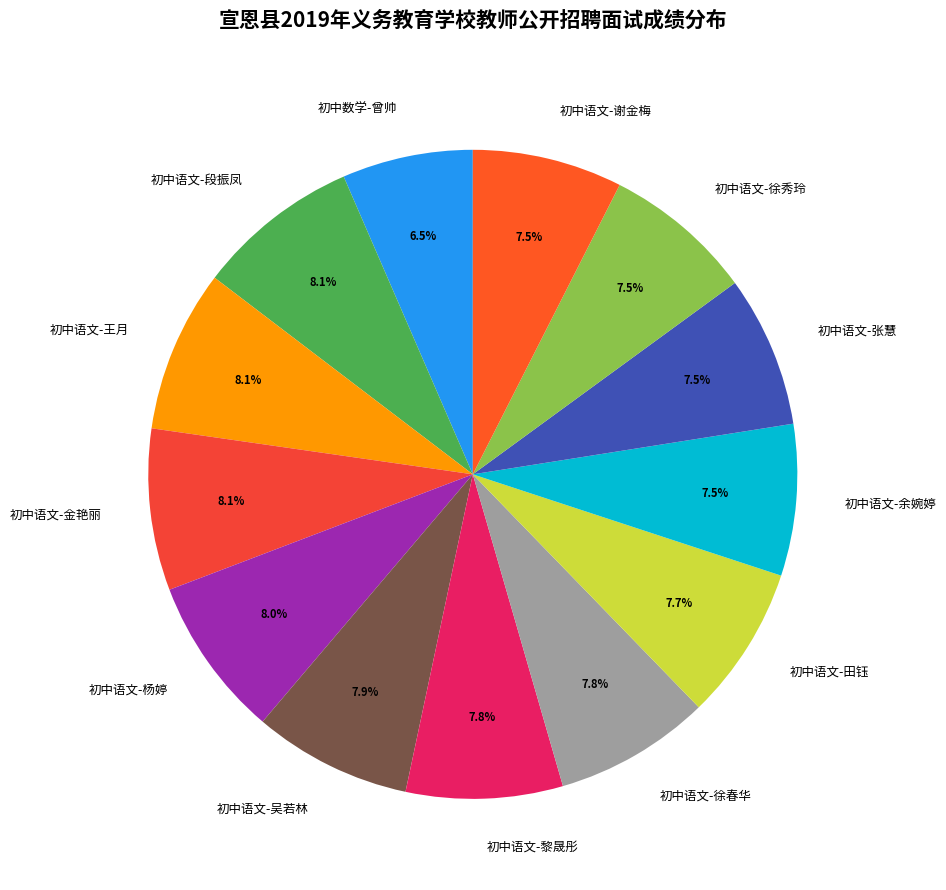

Combined, what portion of the pie is 初中语文-金艳丽 and 初中语文-黎晟彤?

15.9%